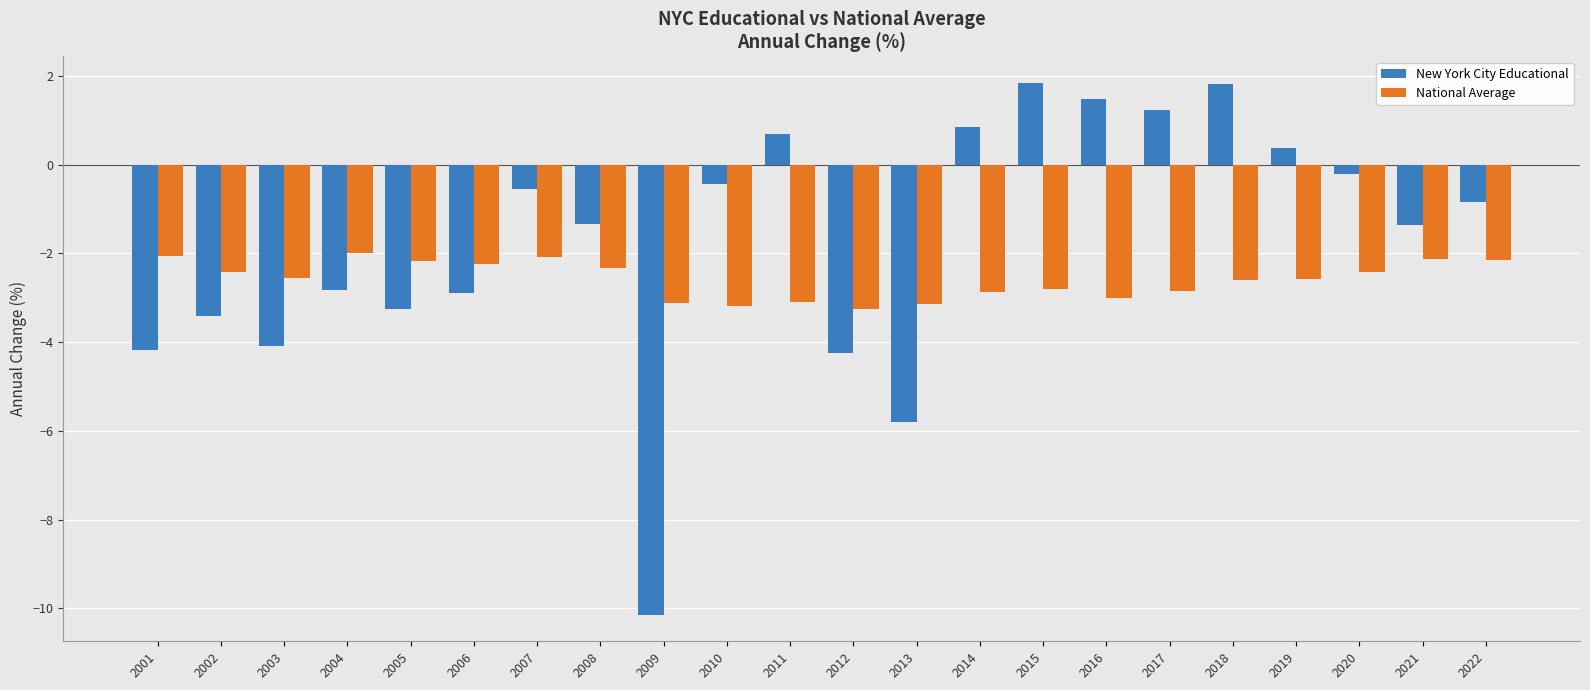

Is the value of National Average at 2002 greater than the value of New York City Educational at 2008?

No